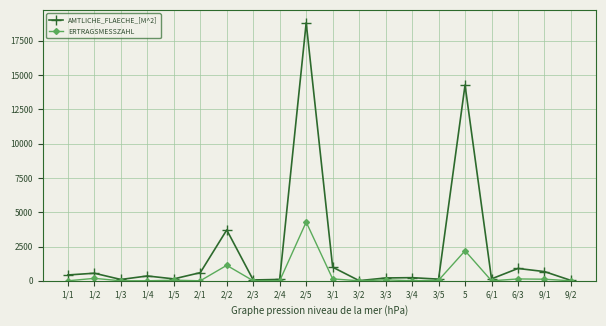

At which label does ERTRAGSMESSZAHL first exceed 39?

1/2